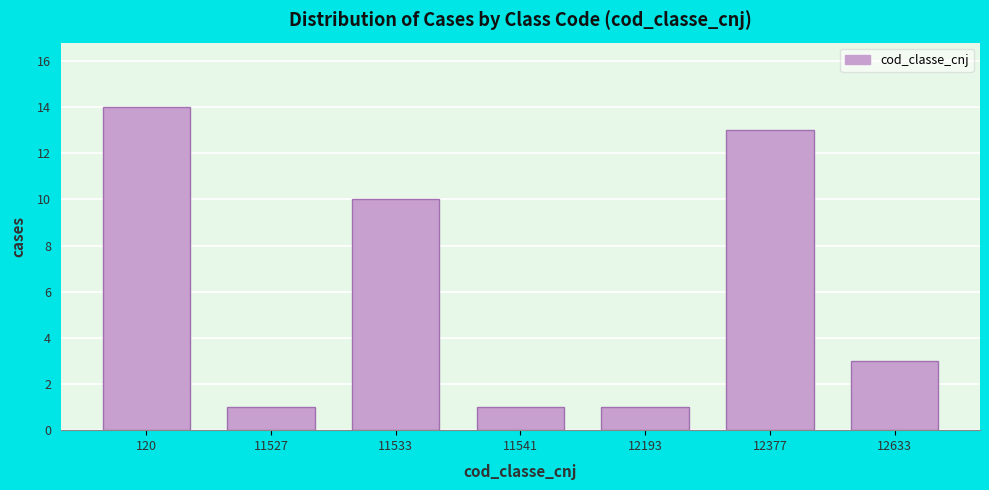

Reading left to right, what are all the values shown in this chart?

120=14	11527=1	11533=10	11541=1	12193=1	12377=13	12633=3